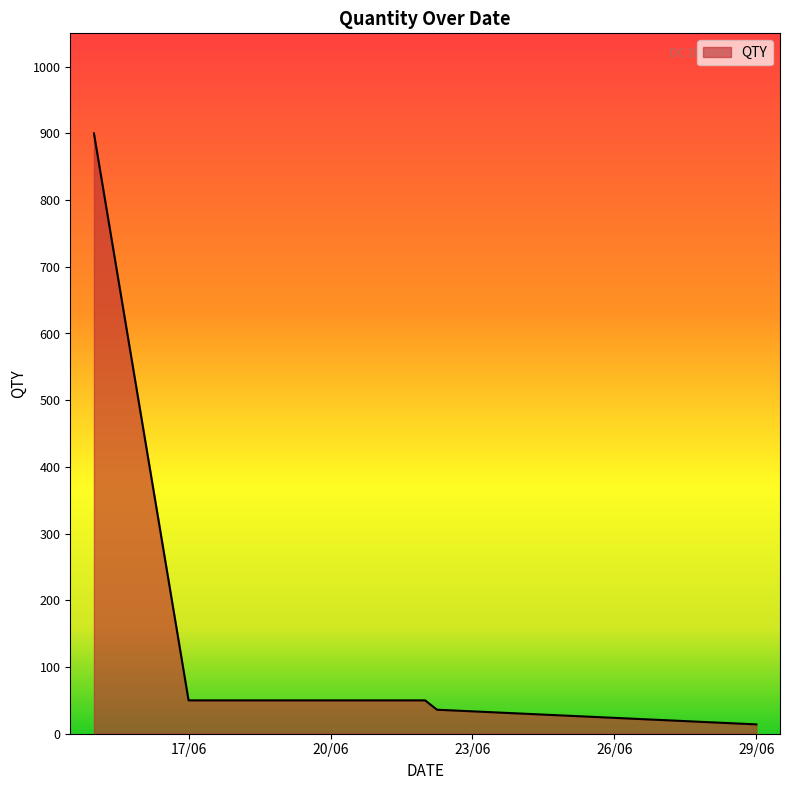

What is the difference between the second highest and minimum values?

36